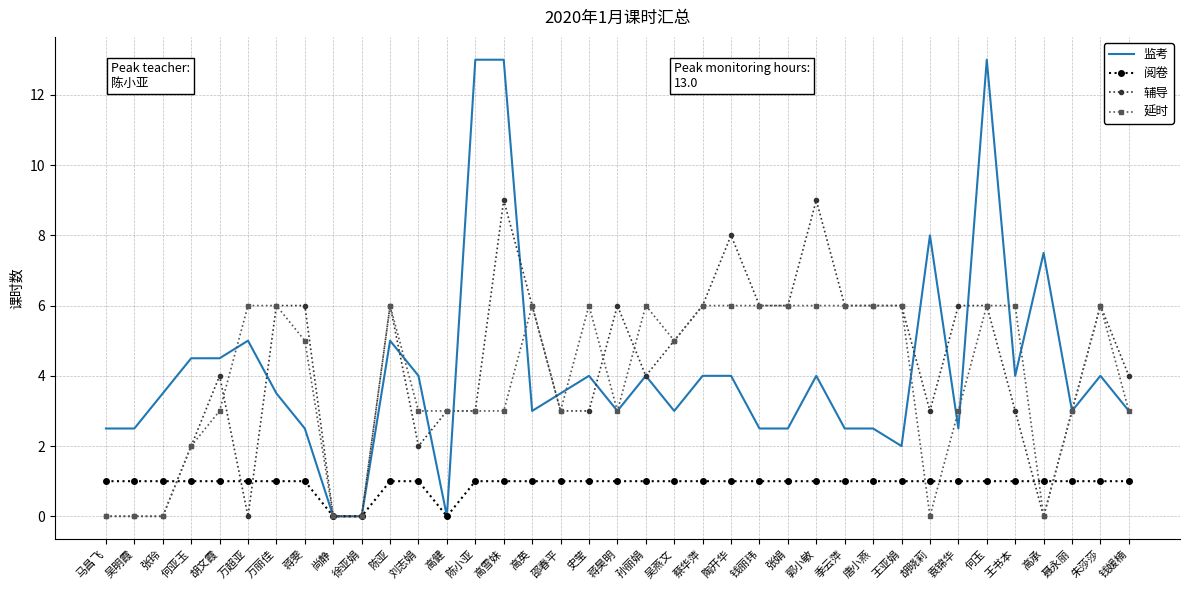

The 延时 series shows 2.9 at 尚静. True or false?

False